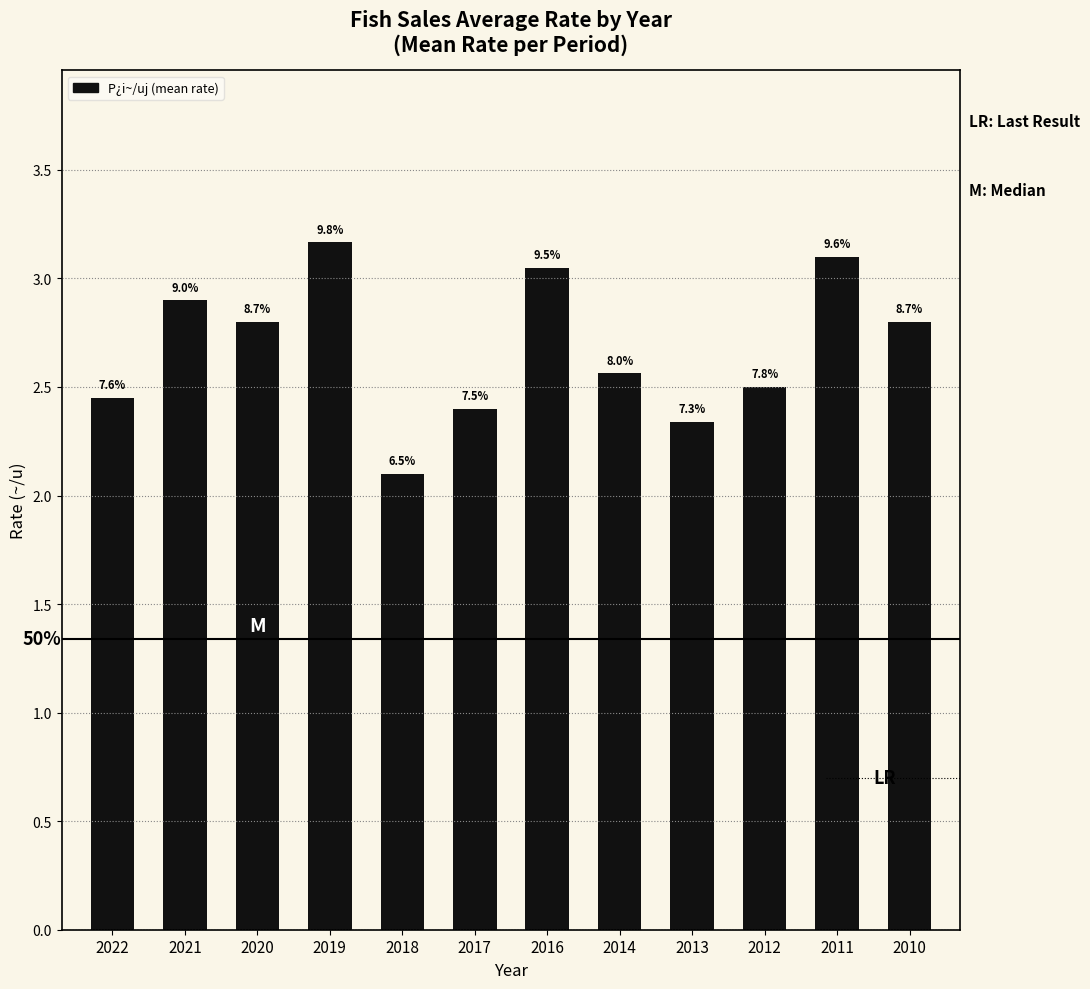

What is the change in value from 2019 to 2011?

-0.1